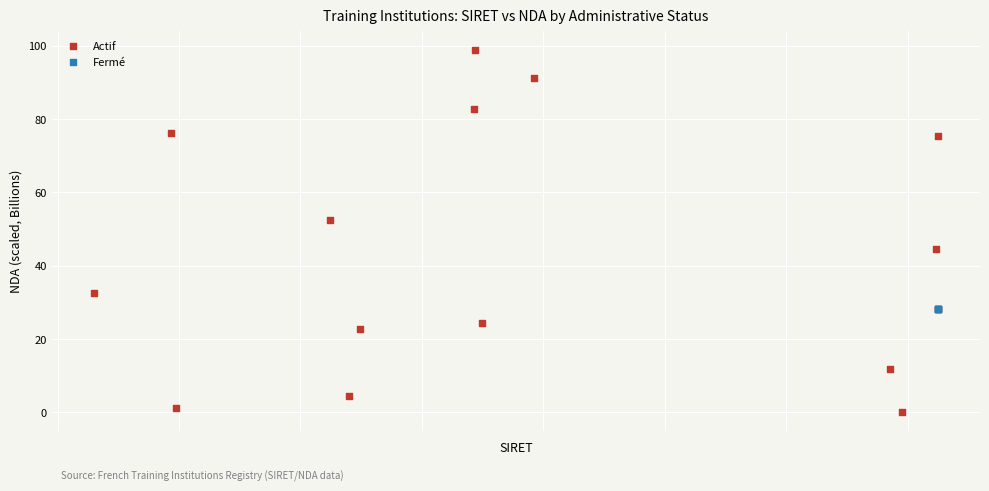

Which series contains the highest Y value?

Actif